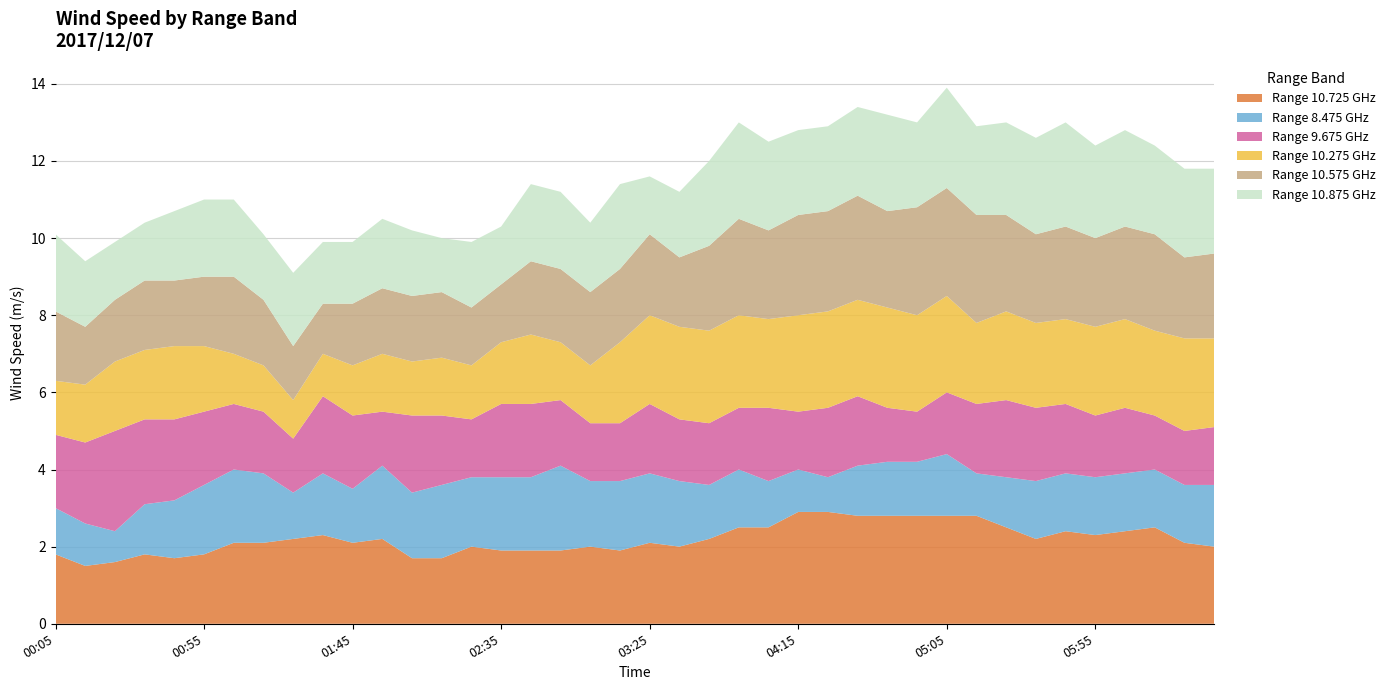

Reading right to left, list all the values displayed in this chart.

10.725: 2017/12/07 06:35=2.0	2017/12/07 06:25=2.1	2017/12/07 06:15=2.5	2017/12/07 06:05=2.4	2017/12/07 05:55=2.3	2017/12/07 05:45=2.4	2017/12/07 05:35=2.2	2017/12/07 05:25=2.5	2017/12/07 05:15=2.8	2017/12/07 05:05=2.8	2017/12/07 04:55=2.8	2017/12/07 04:45=2.8	2017/12/07 04:35=2.8	2017/12/07 04:25=2.9	2017/12/07 04:15=2.9	2017/12/07 04:05=2.5	2017/12/07 03:55=2.5	2017/12/07 03:45=2.2	2017/12/07 03:35=2.0	2017/12/07 03:25=2.1	2017/12/07 03:15=1.9	2017/12/07 03:05=2.0	2017/12/07 02:55=1.9	2017/12/07 02:45=1.9	2017/12/07 02:35=1.9	2017/12/07 02:25=2.0	2017/12/07 02:15=1.7	2017/12/07 02:05=1.7	2017/12/07 01:55=2.2	2017/12/07 01:45=2.1	2017/12/07 01:35=2.3	2017/12/07 01:25=2.2	2017/12/07 01:15=2.1	2017/12/07 01:05=2.1	2017/12/07 00:55=1.8	2017/12/07 00:45=1.7	2017/12/07 00:35=1.8	2017/12/07 00:25=1.6	2017/12/07 00:15=1.5	2017/12/07 00:05=1.8
8.475: 2017/12/07 06:35=1.6	2017/12/07 06:25=1.5	2017/12/07 06:15=1.5	2017/12/07 06:05=1.5	2017/12/07 05:55=1.5	2017/12/07 05:45=1.5	2017/12/07 05:35=1.5	2017/12/07 05:25=1.3	2017/12/07 05:15=1.1	2017/12/07 05:05=1.6	2017/12/07 04:55=1.4	2017/12/07 04:45=1.4	2017/12/07 04:35=1.3	2017/12/07 04:25=0.9	2017/12/07 04:15=1.1	2017/12/07 04:05=1.2	2017/12/07 03:55=1.5	2017/12/07 03:45=1.4	2017/12/07 03:35=1.7	2017/12/07 03:25=1.8	2017/12/07 03:15=1.8	2017/12/07 03:05=1.7	2017/12/07 02:55=2.2	2017/12/07 02:45=1.9	2017/12/07 02:35=1.9	2017/12/07 02:25=1.8	2017/12/07 02:15=1.9	2017/12/07 02:05=1.7	2017/12/07 01:55=1.9	2017/12/07 01:45=1.4	2017/12/07 01:35=1.6	2017/12/07 01:25=1.2	2017/12/07 01:15=1.8	2017/12/07 01:05=1.9	2017/12/07 00:55=1.8	2017/12/07 00:45=1.5	2017/12/07 00:35=1.3	2017/12/07 00:25=0.8	2017/12/07 00:15=1.1	2017/12/07 00:05=1.2
9.675: 2017/12/07 06:35=1.5	2017/12/07 06:25=1.4	2017/12/07 06:15=1.4	2017/12/07 06:05=1.7	2017/12/07 05:55=1.6	2017/12/07 05:45=1.8	2017/12/07 05:35=1.9	2017/12/07 05:25=2.0	2017/12/07 05:15=1.8	2017/12/07 05:05=1.6	2017/12/07 04:55=1.3	2017/12/07 04:45=1.4	2017/12/07 04:35=1.8	2017/12/07 04:25=1.8	2017/12/07 04:15=1.5	2017/12/07 04:05=1.9	2017/12/07 03:55=1.6	2017/12/07 03:45=1.6	2017/12/07 03:35=1.6	2017/12/07 03:25=1.8	2017/12/07 03:15=1.5	2017/12/07 03:05=1.5	2017/12/07 02:55=1.7	2017/12/07 02:45=1.9	2017/12/07 02:35=1.9	2017/12/07 02:25=1.5	2017/12/07 02:15=1.8	2017/12/07 02:05=2.0	2017/12/07 01:55=1.4	2017/12/07 01:45=1.9	2017/12/07 01:35=2.0	2017/12/07 01:25=1.4	2017/12/07 01:15=1.6	2017/12/07 01:05=1.7	2017/12/07 00:55=1.9	2017/12/07 00:45=2.1	2017/12/07 00:35=2.2	2017/12/07 00:25=2.6	2017/12/07 00:15=2.1	2017/12/07 00:05=1.9
10.275: 2017/12/07 06:35=2.3	2017/12/07 06:25=2.4	2017/12/07 06:15=2.2	2017/12/07 06:05=2.3	2017/12/07 05:55=2.3	2017/12/07 05:45=2.2	2017/12/07 05:35=2.2	2017/12/07 05:25=2.3	2017/12/07 05:15=2.1	2017/12/07 05:05=2.5	2017/12/07 04:55=2.5	2017/12/07 04:45=2.6	2017/12/07 04:35=2.5	2017/12/07 04:25=2.5	2017/12/07 04:15=2.5	2017/12/07 04:05=2.3	2017/12/07 03:55=2.4	2017/12/07 03:45=2.4	2017/12/07 03:35=2.4	2017/12/07 03:25=2.3	2017/12/07 03:15=2.1	2017/12/07 03:05=1.5	2017/12/07 02:55=1.5	2017/12/07 02:45=1.8	2017/12/07 02:35=1.6	2017/12/07 02:25=1.4	2017/12/07 02:15=1.5	2017/12/07 02:05=1.4	2017/12/07 01:55=1.5	2017/12/07 01:45=1.3	2017/12/07 01:35=1.1	2017/12/07 01:25=1.0	2017/12/07 01:15=1.2	2017/12/07 01:05=1.3	2017/12/07 00:55=1.7	2017/12/07 00:45=1.9	2017/12/07 00:35=1.8	2017/12/07 00:25=1.8	2017/12/07 00:15=1.5	2017/12/07 00:05=1.4
10.575: 2017/12/07 06:35=2.2	2017/12/07 06:25=2.1	2017/12/07 06:15=2.5	2017/12/07 06:05=2.4	2017/12/07 05:55=2.3	2017/12/07 05:45=2.4	2017/12/07 05:35=2.3	2017/12/07 05:25=2.5	2017/12/07 05:15=2.8	2017/12/07 05:05=2.8	2017/12/07 04:55=2.8	2017/12/07 04:45=2.5	2017/12/07 04:35=2.7	2017/12/07 04:25=2.6	2017/12/07 04:15=2.6	2017/12/07 04:05=2.3	2017/12/07 03:55=2.5	2017/12/07 03:45=2.2	2017/12/07 03:35=1.8	2017/12/07 03:25=2.1	2017/12/07 03:15=1.9	2017/12/07 03:05=1.9	2017/12/07 02:55=1.9	2017/12/07 02:45=1.9	2017/12/07 02:35=1.5	2017/12/07 02:25=1.5	2017/12/07 02:15=1.7	2017/12/07 02:05=1.7	2017/12/07 01:55=1.7	2017/12/07 01:45=1.6	2017/12/07 01:35=1.3	2017/12/07 01:25=1.4	2017/12/07 01:15=1.7	2017/12/07 01:05=2.0	2017/12/07 00:55=1.8	2017/12/07 00:45=1.7	2017/12/07 00:35=1.8	2017/12/07 00:25=1.6	2017/12/07 00:15=1.5	2017/12/07 00:05=1.8
10.875: 2017/12/07 06:35=2.2	2017/12/07 06:25=2.3	2017/12/07 06:15=2.3	2017/12/07 06:05=2.5	2017/12/07 05:55=2.4	2017/12/07 05:45=2.7	2017/12/07 05:35=2.5	2017/12/07 05:25=2.4	2017/12/07 05:15=2.3	2017/12/07 05:05=2.6	2017/12/07 04:55=2.2	2017/12/07 04:45=2.5	2017/12/07 04:35=2.3	2017/12/07 04:25=2.2	2017/12/07 04:15=2.2	2017/12/07 04:05=2.3	2017/12/07 03:55=2.5	2017/12/07 03:45=2.2	2017/12/07 03:35=1.7	2017/12/07 03:25=1.5	2017/12/07 03:15=2.2	2017/12/07 03:05=1.8	2017/12/07 02:55=2.0	2017/12/07 02:45=2.0	2017/12/07 02:35=1.5	2017/12/07 02:25=1.7	2017/12/07 02:15=1.4	2017/12/07 02:05=1.7	2017/12/07 01:55=1.8	2017/12/07 01:45=1.6	2017/12/07 01:35=1.6	2017/12/07 01:25=1.9	2017/12/07 01:15=1.7	2017/12/07 01:05=2.0	2017/12/07 00:55=2.0	2017/12/07 00:45=1.8	2017/12/07 00:35=1.5	2017/12/07 00:25=1.5	2017/12/07 00:15=1.7	2017/12/07 00:05=2.0